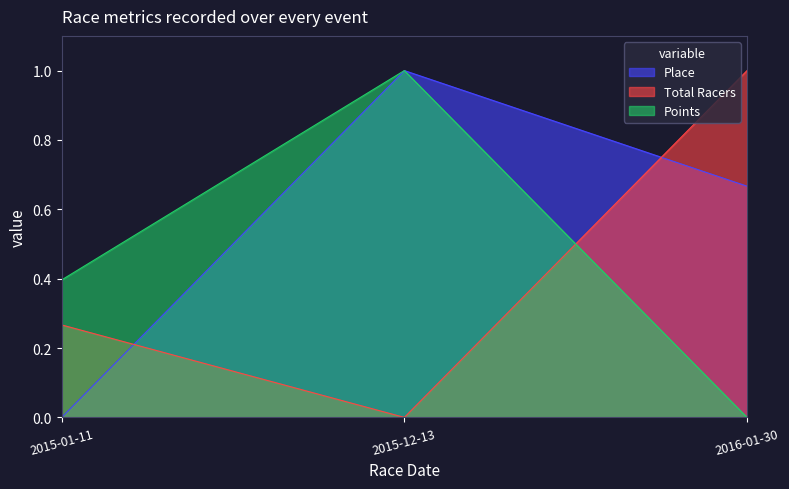

What are all the series names shown in the legend?

Place, Total Racers, Points